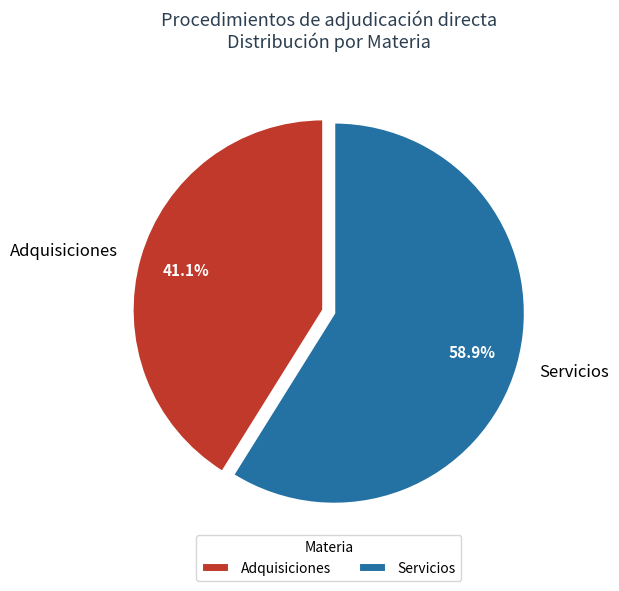

To the nearest percent, what percentage of the pie is Adquisiciones?

41%